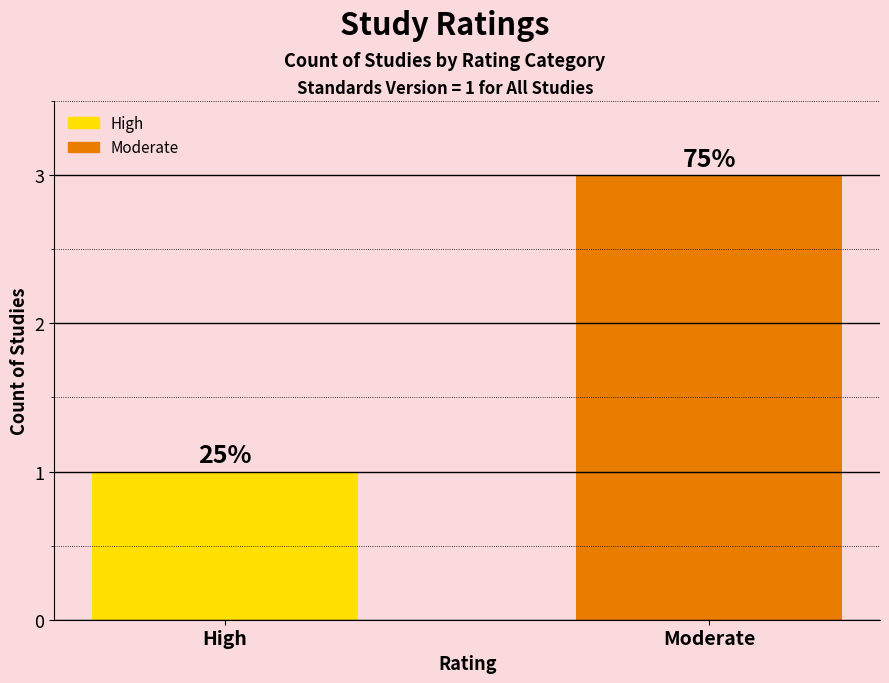

What is the value of the 2nd bar from the left?

3